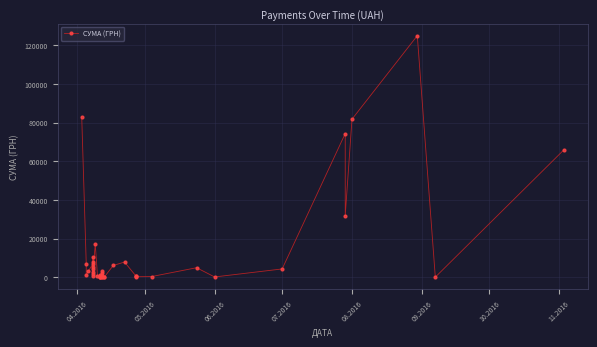

How many values exceed 2493?

20